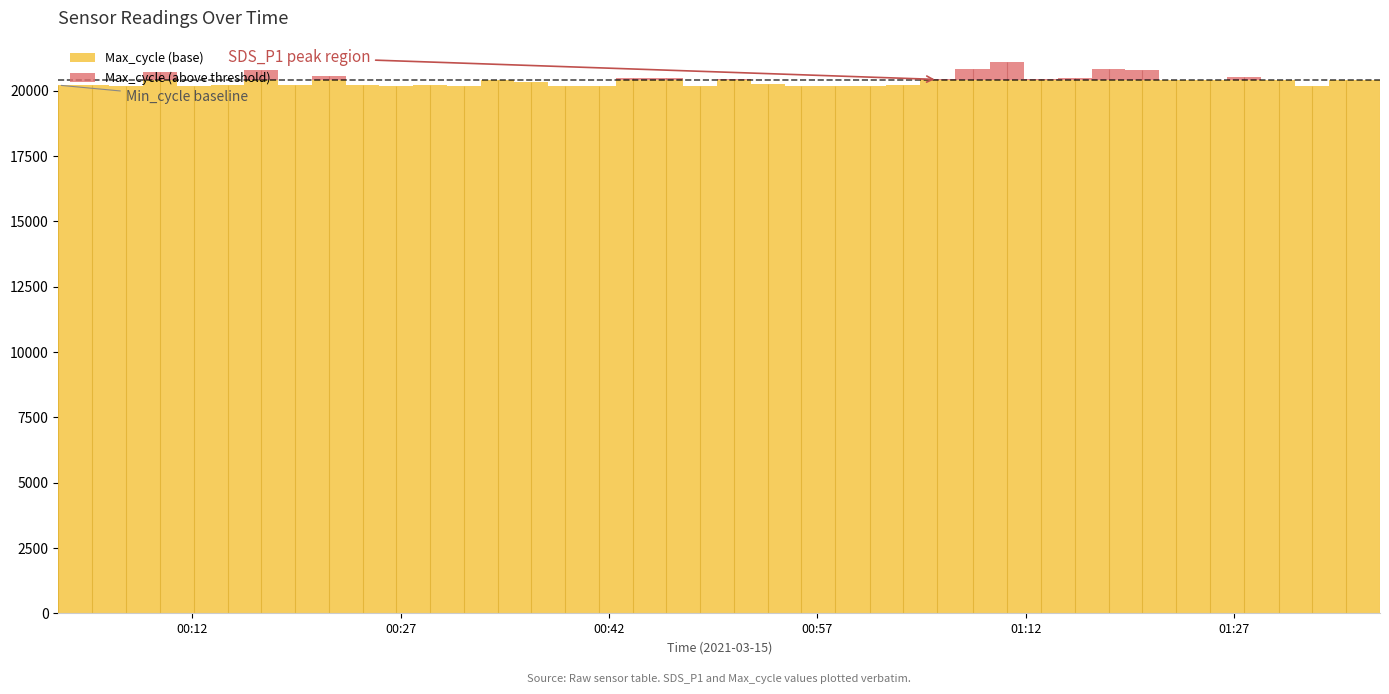

Is the value of Max_cycle at 2021/03/15 00:38:51 greater than the value of Temp at 2021/03/15 00:31:33?

Yes